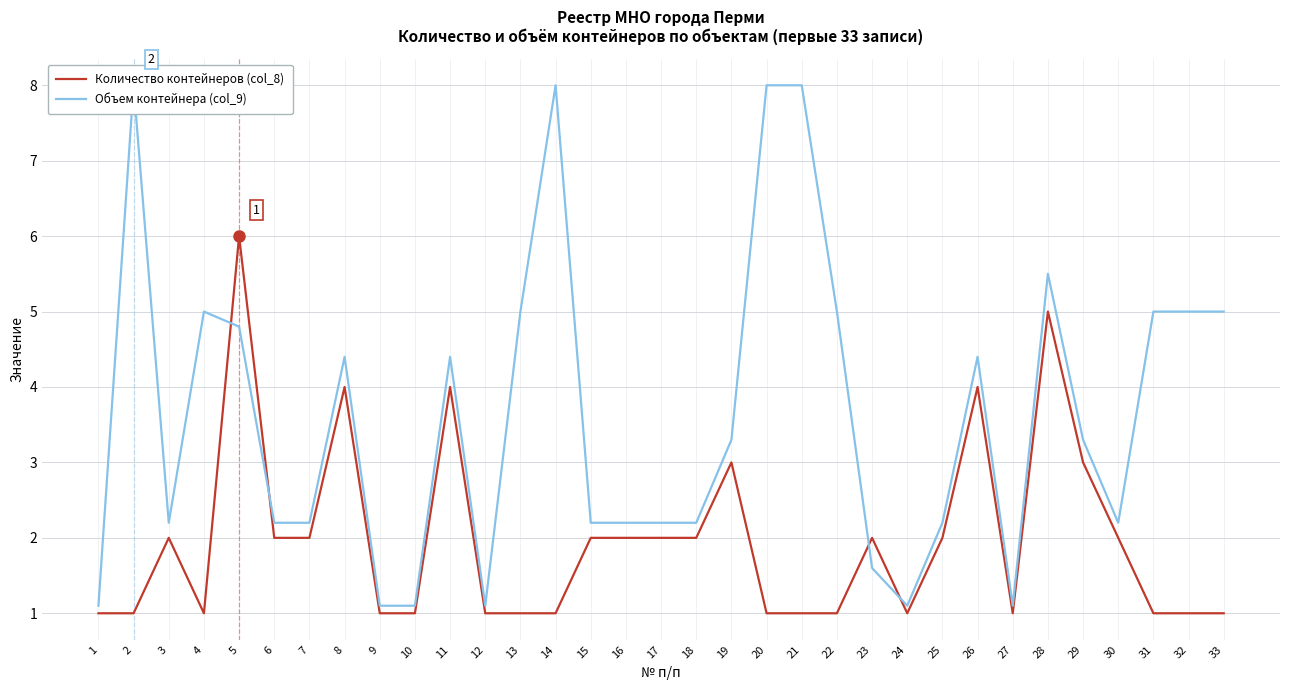

What is the difference between the highest and lowest values at 16?

0.2